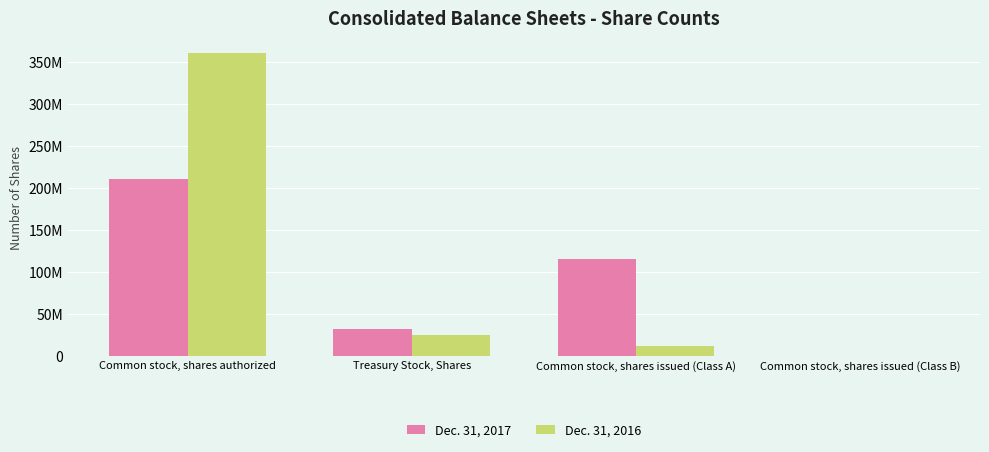

Is it true that Dec. 31, 2017 equals 114447605 at Common stock, shares issued (Class A)?

True